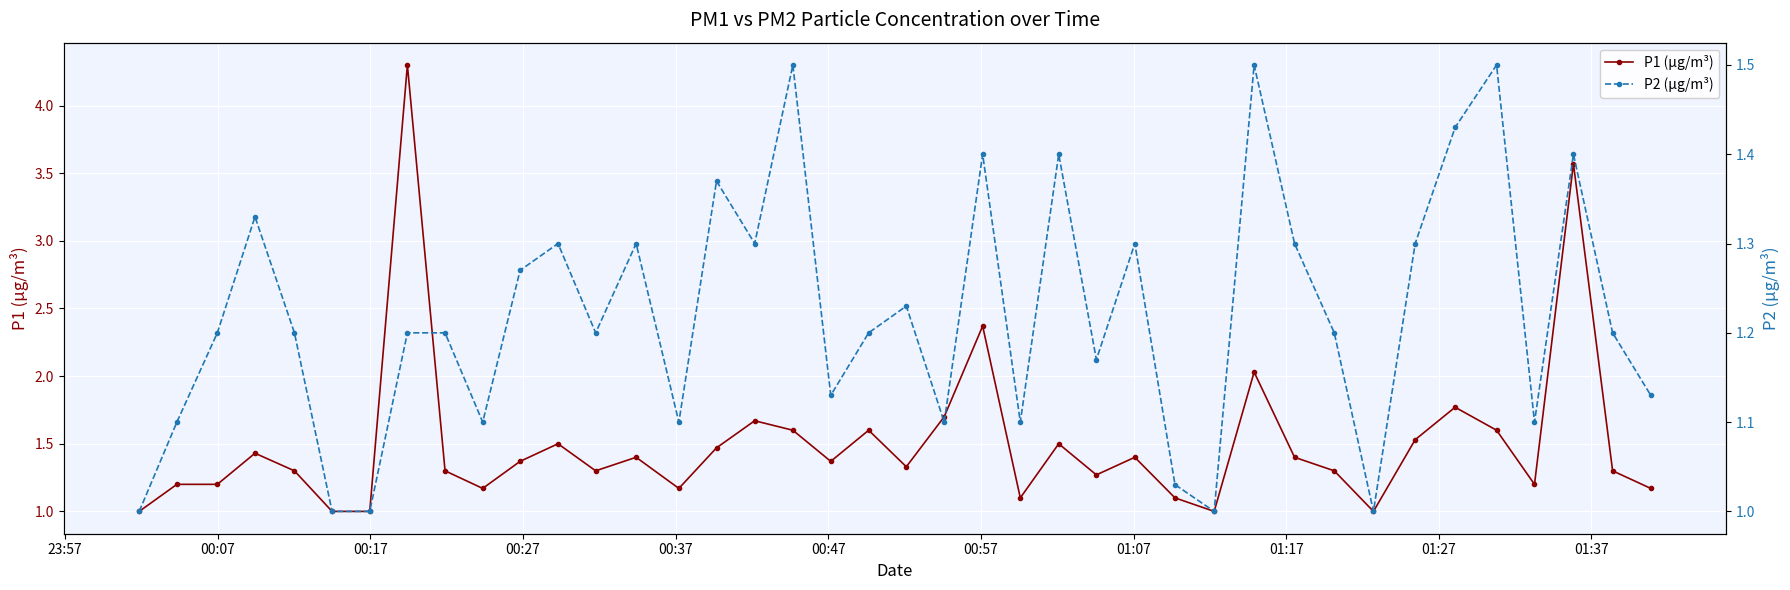

Which series has the largest total across all categories?

P1 (µg/m³)